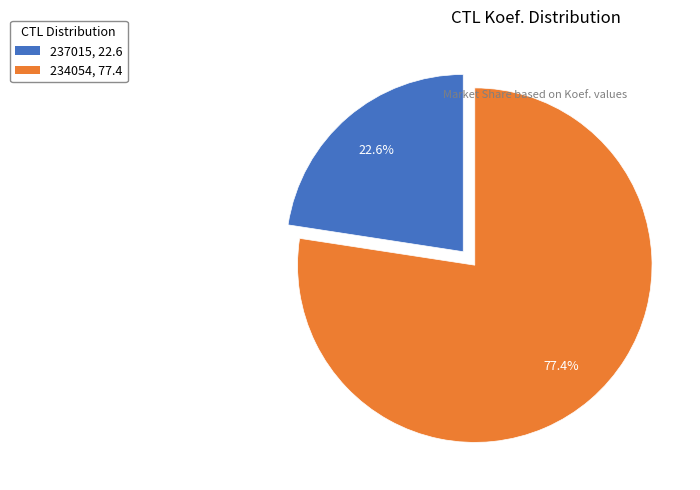

How many slices are in this pie chart?

2